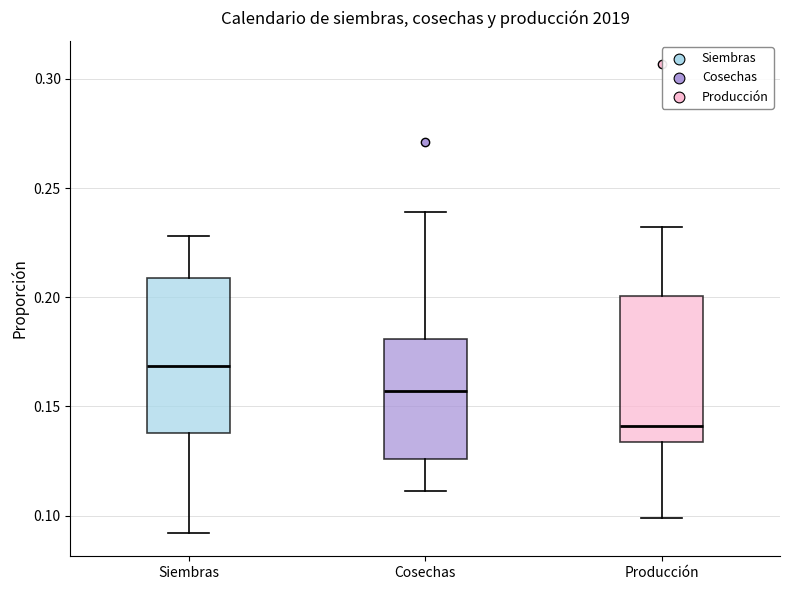

Reading left to right, transcribe this box plot: for each box, give where its median line is, the range the box spans, and where its two whiskers end, as read against the y-axis. The values are not printed on the chart, so give them approximately, as read against the axis.

Siembras: median 0.170, box 0.140 to 0.210, whiskers 0.090 to 0.230
Cosechas: median 0.155, box 0.125 to 0.180, whiskers 0.110 to 0.240
Producción: median 0.140, box 0.135 to 0.200, whiskers 0.100 to 0.230